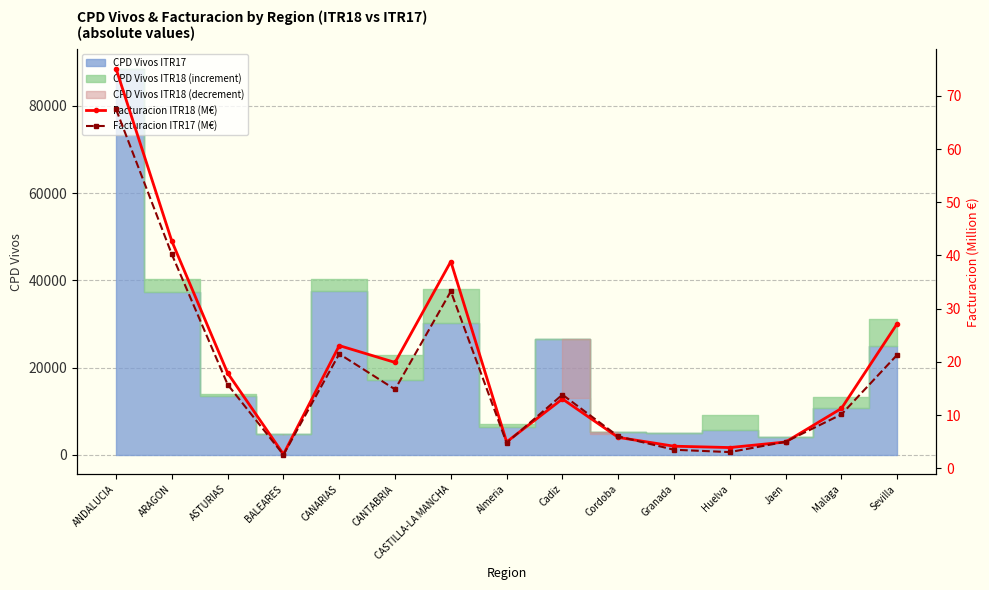

At which category does Facturacion ITR17 (M€) reach its first local peak?

CANARIAS